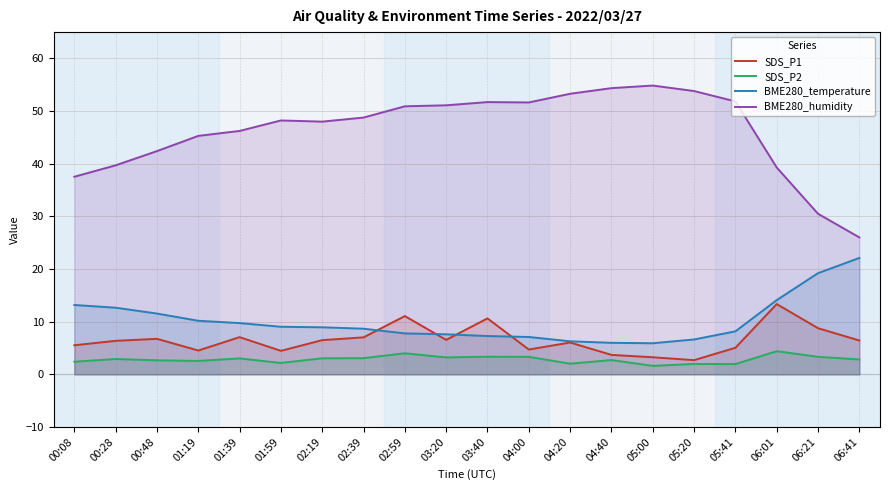

At how many categories does at least one series exceed 1?

20